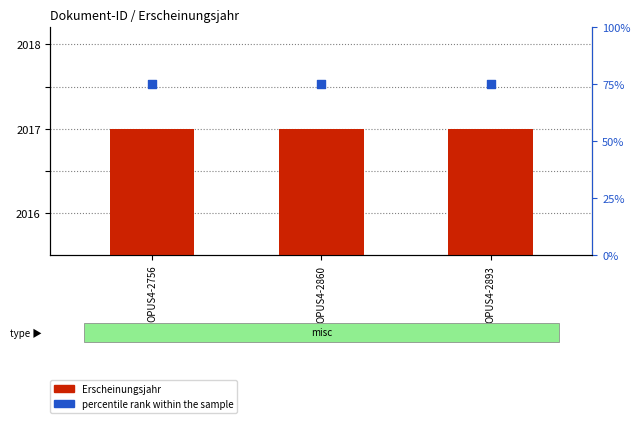

Which series has the largest total across all categories?

Erscheinungsjahr